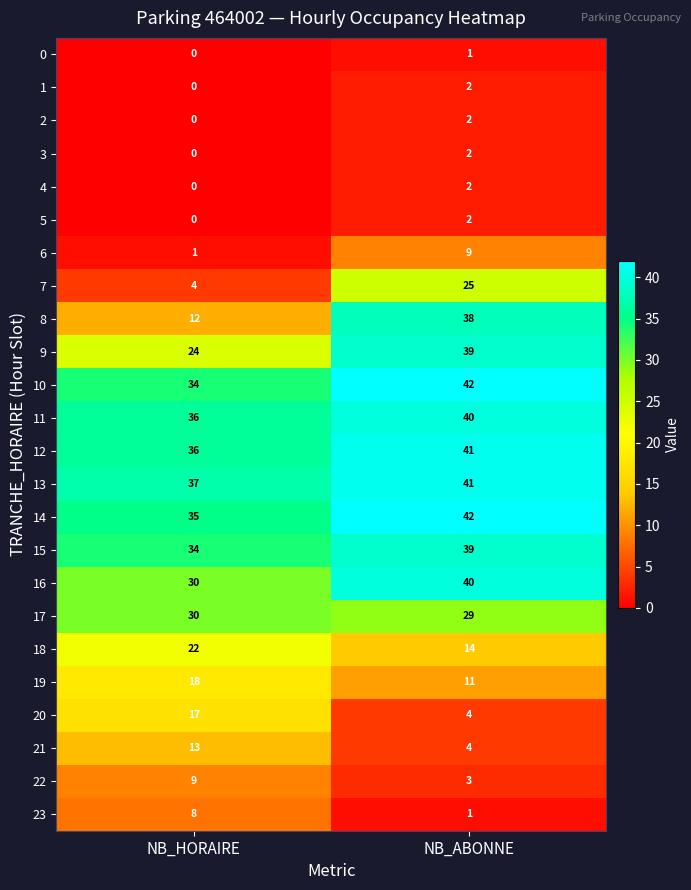

At which category is the sum across all series the highest?

NB_ABONNE